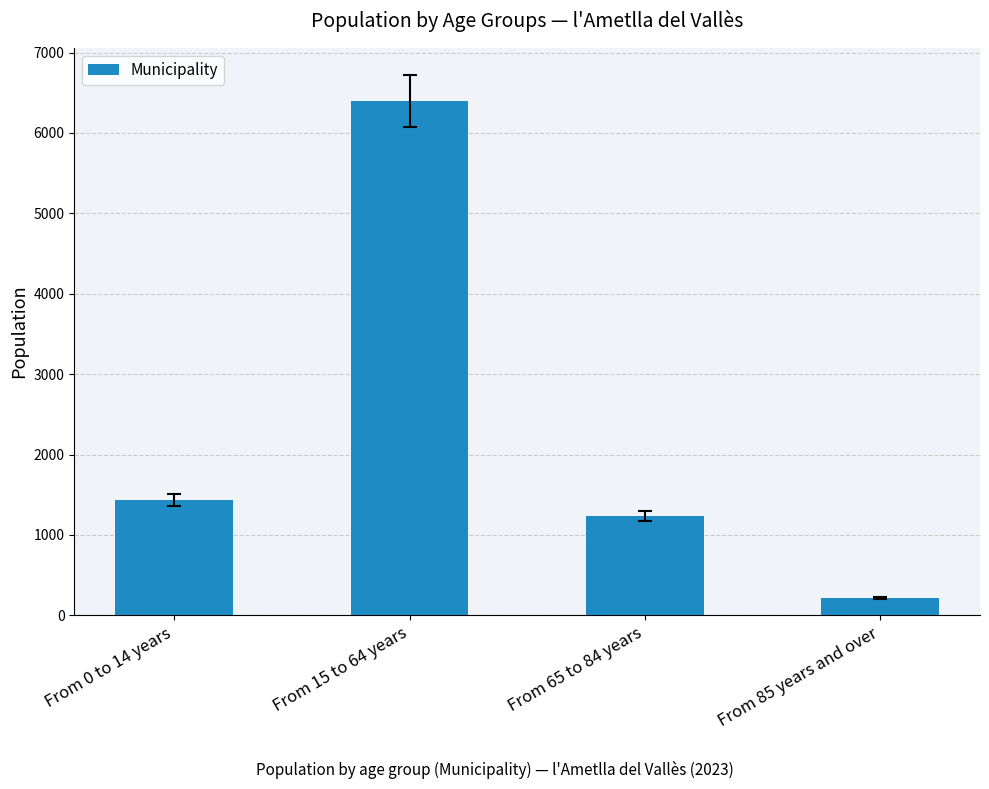

Which has a higher value, From 65 to 84 years or From 15 to 64 years?

From 15 to 64 years